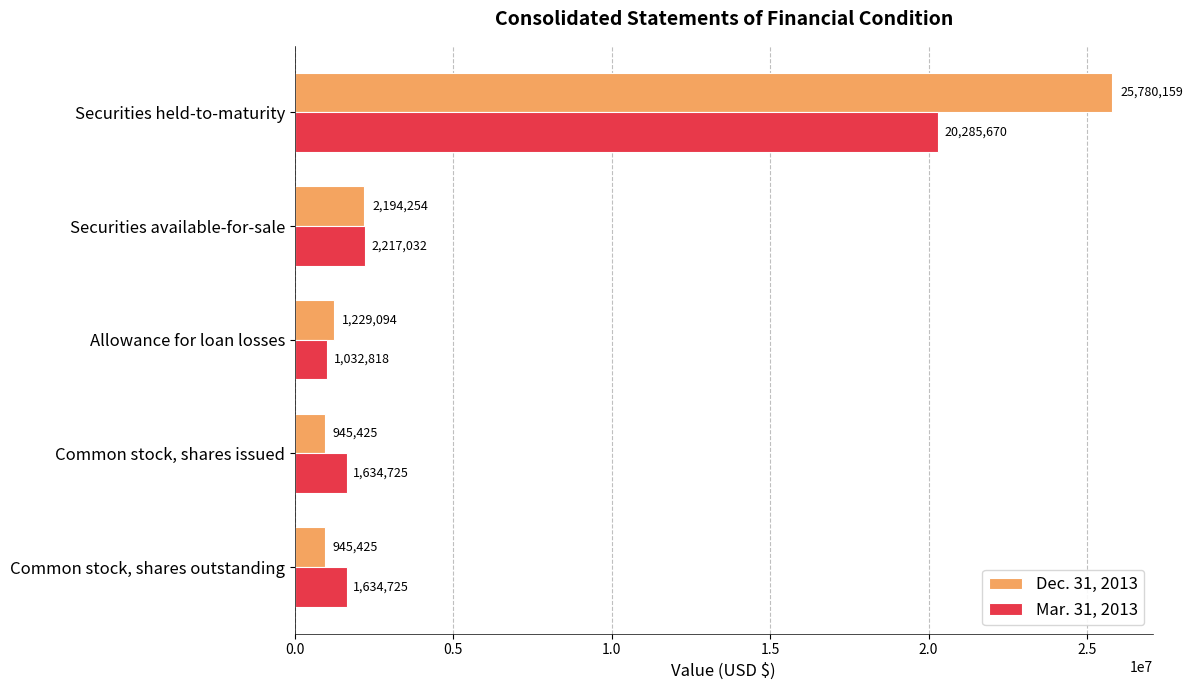

The value of Mar. 31, 2013 at Securities available-for-sale is 2217032. True or false?

True